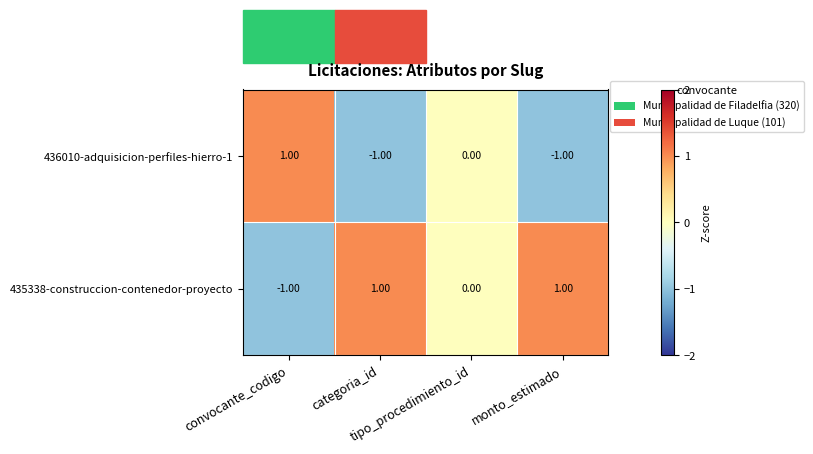

Which series has the largest total across all categories?

435338-construccion-contenedor-proyecto